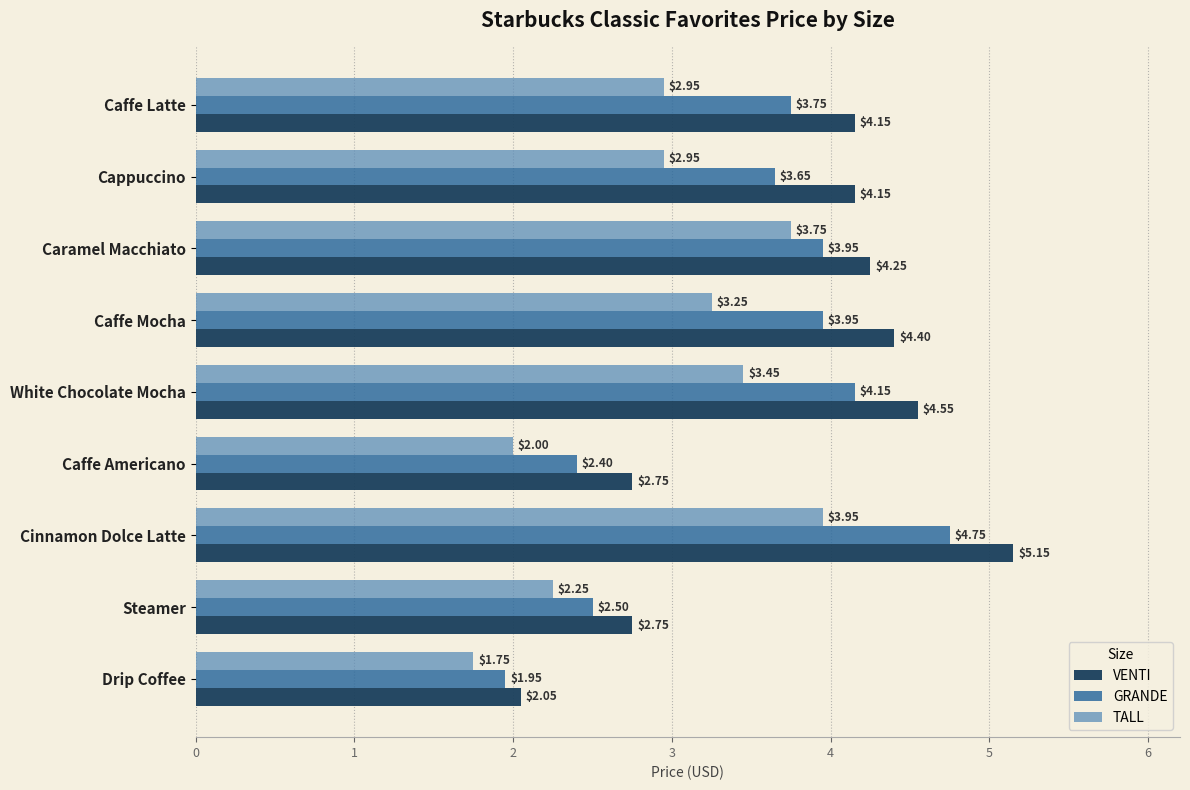

Rank the series by their average value, from highest to lowest.

VENTI, GRANDE, TALL